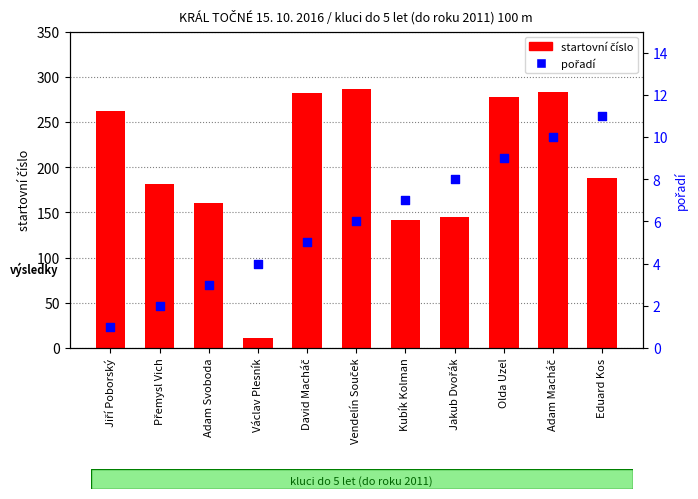

Is the value of pořadí at Jakub Dvořák greater than the value of startovní číslo at Olda Uzel?

No